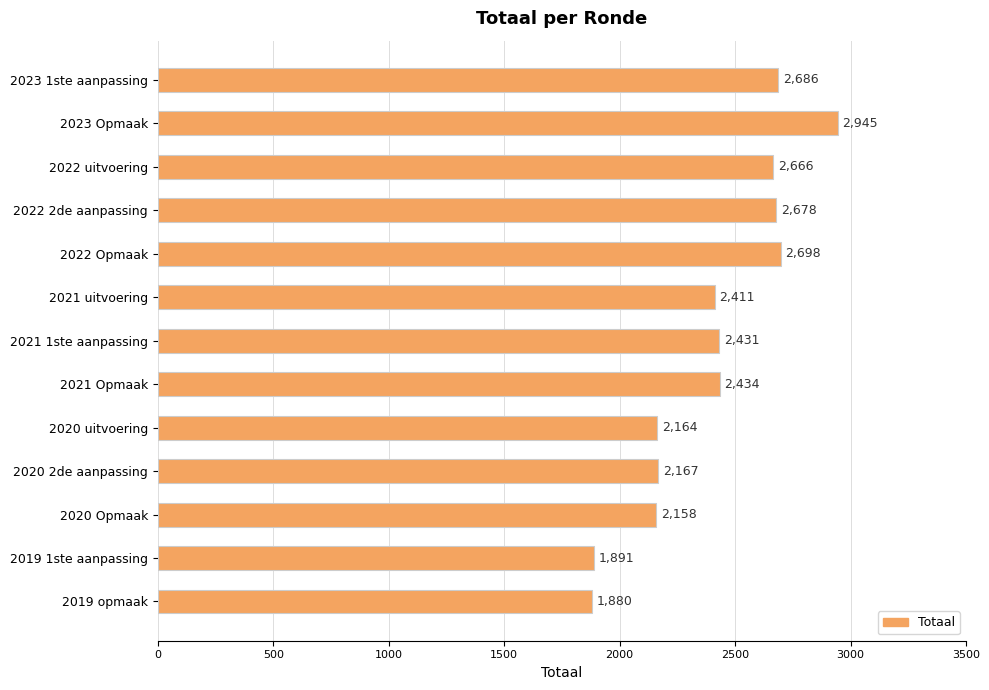

Reading top to bottom, what are all the values shown in this chart?

2686	2945	2666	2678	2698	2411	2431	2434	2164	2167	2158	1891	1880